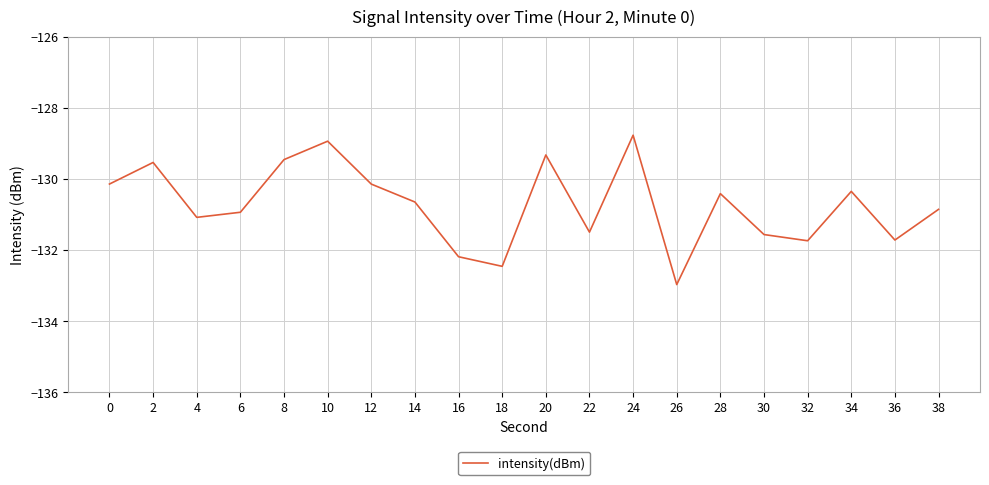

Read the value at 6.

-130.9